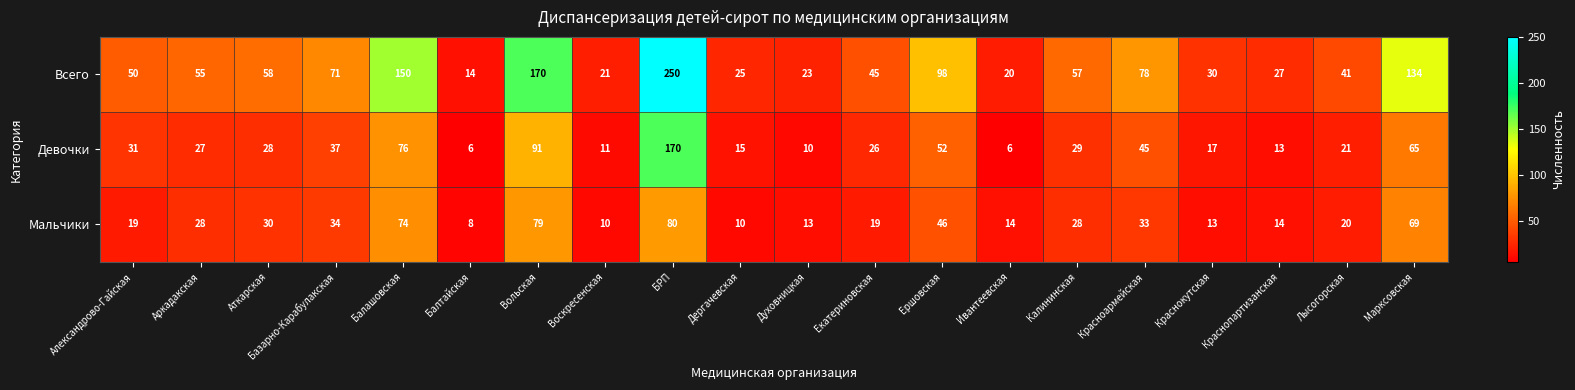

Which series has the widest spread of values?

Всего